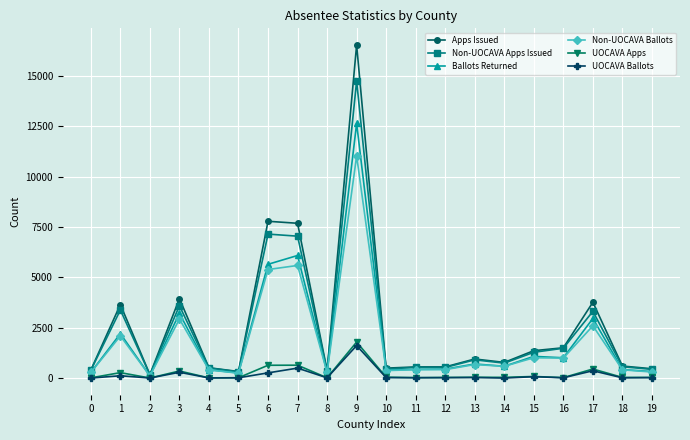

How many series are shown in this chart?

6